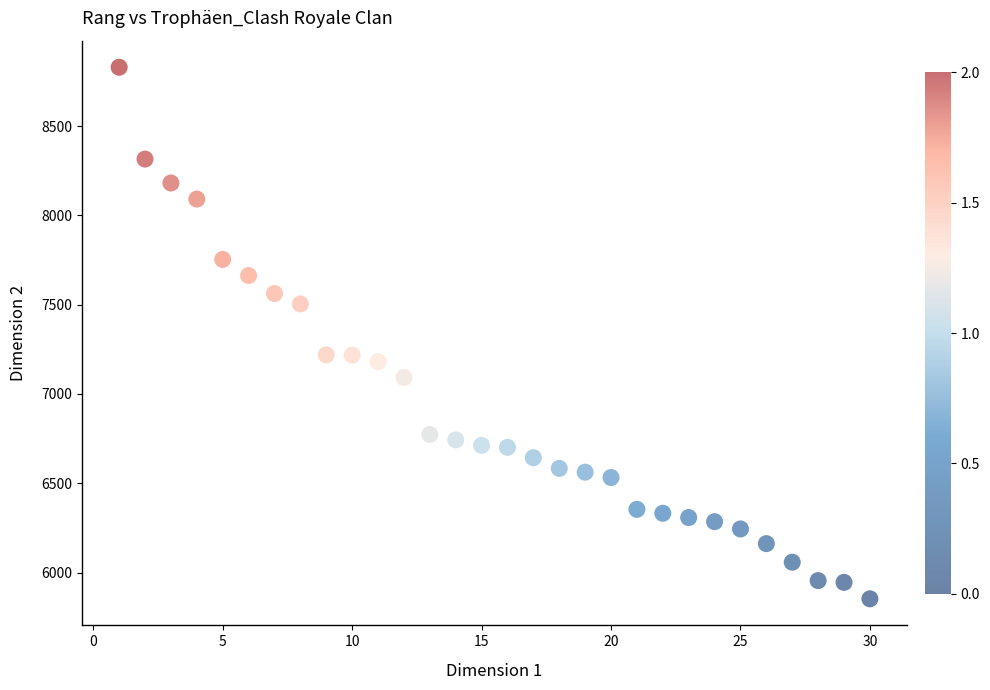

What is the range of X values (max minus min)?

29